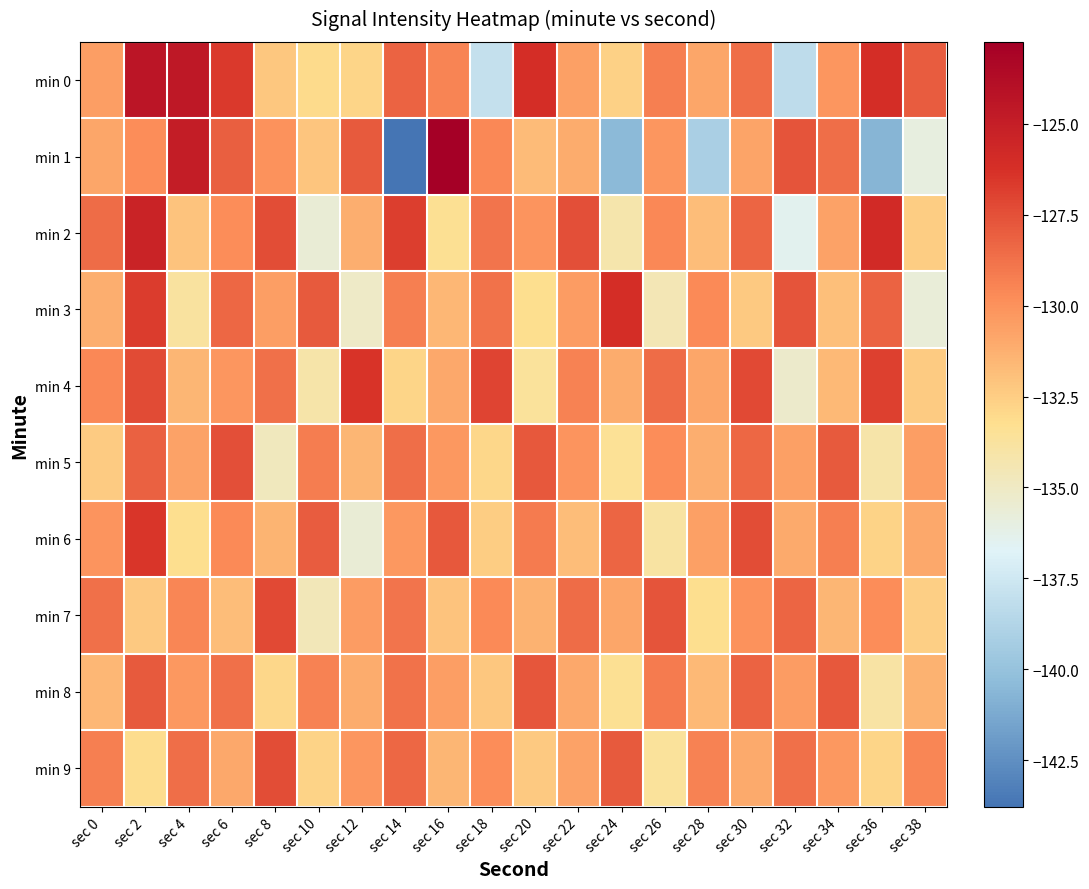

Rank the series by their maximum value, from highest to lowest.

min 1, min 0, min 2, min 3, min 4, min 6, min 7, min 9, min 5, min 8